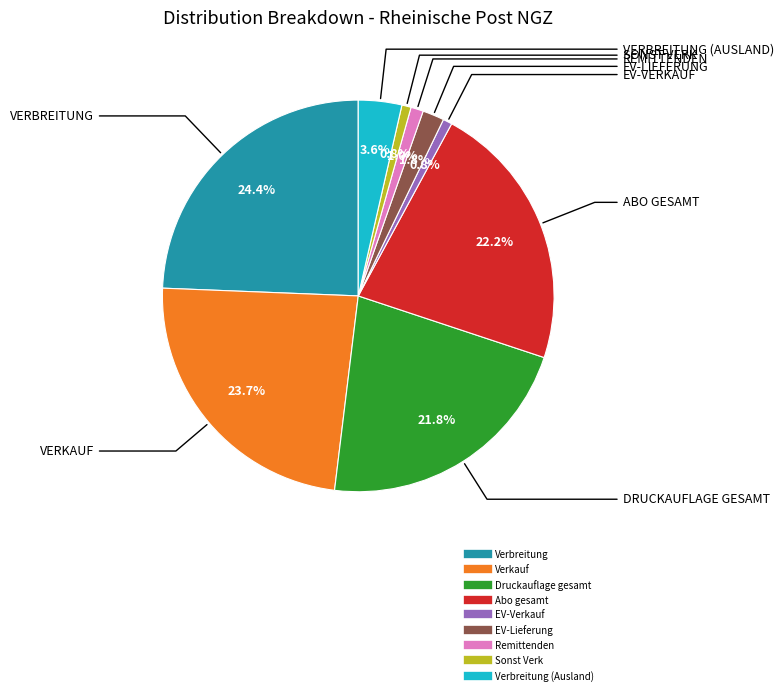

Is there any slice that represents more than half of the pie?

No